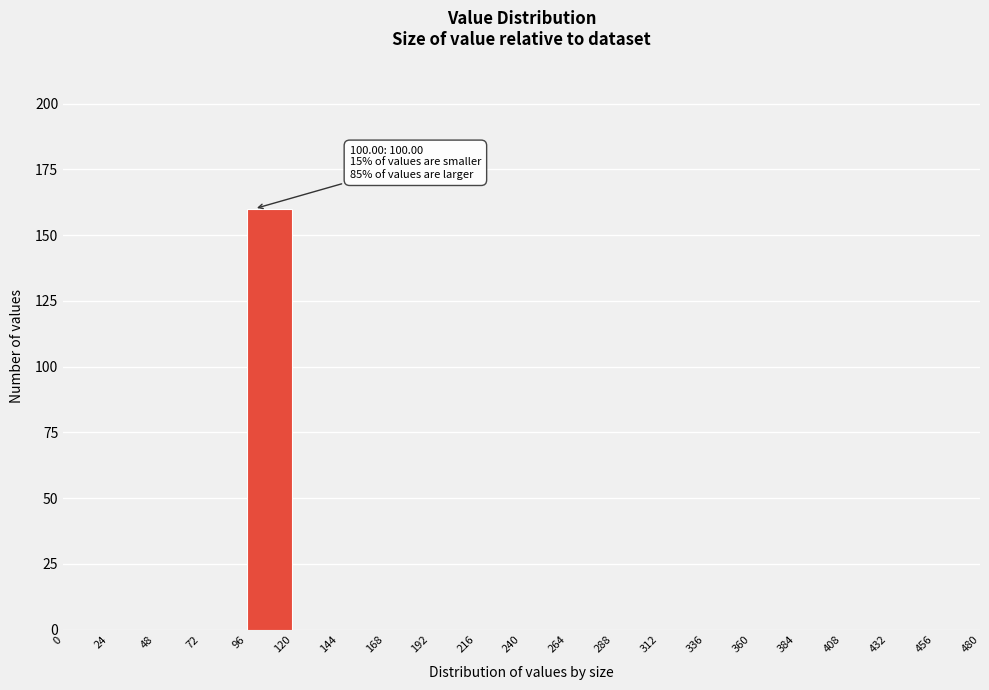

Over which range of the x-axis is the bar tallest?

96 to 120